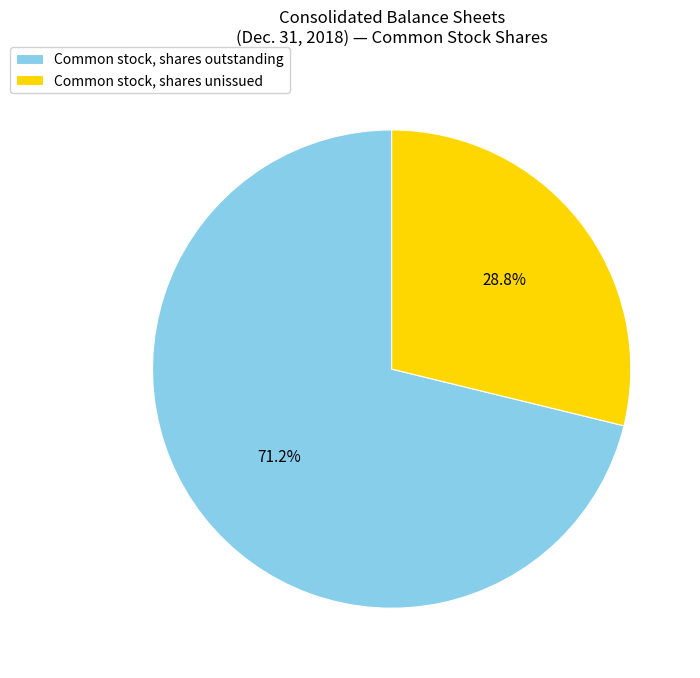

Does Common stock, shares unissued represent more than half of the total?

No